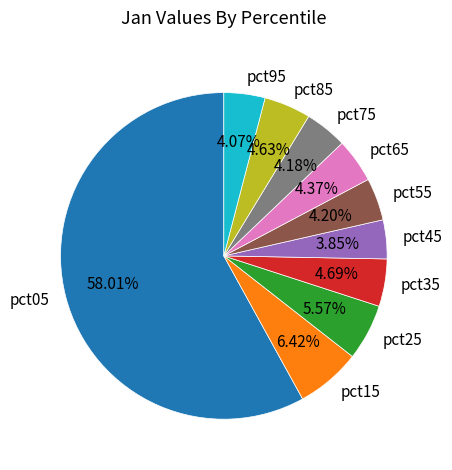

Is there any slice that represents more than half of the pie?

Yes